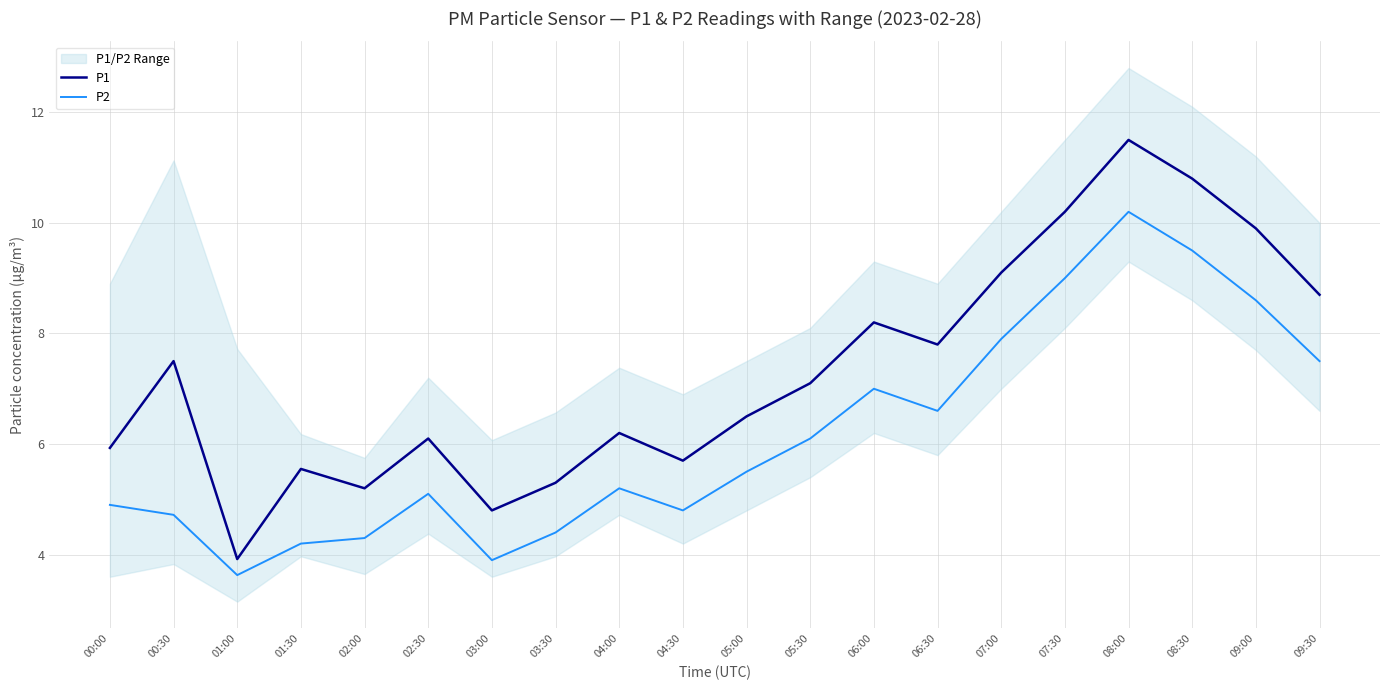

What is the maximum value for P1?

11.5